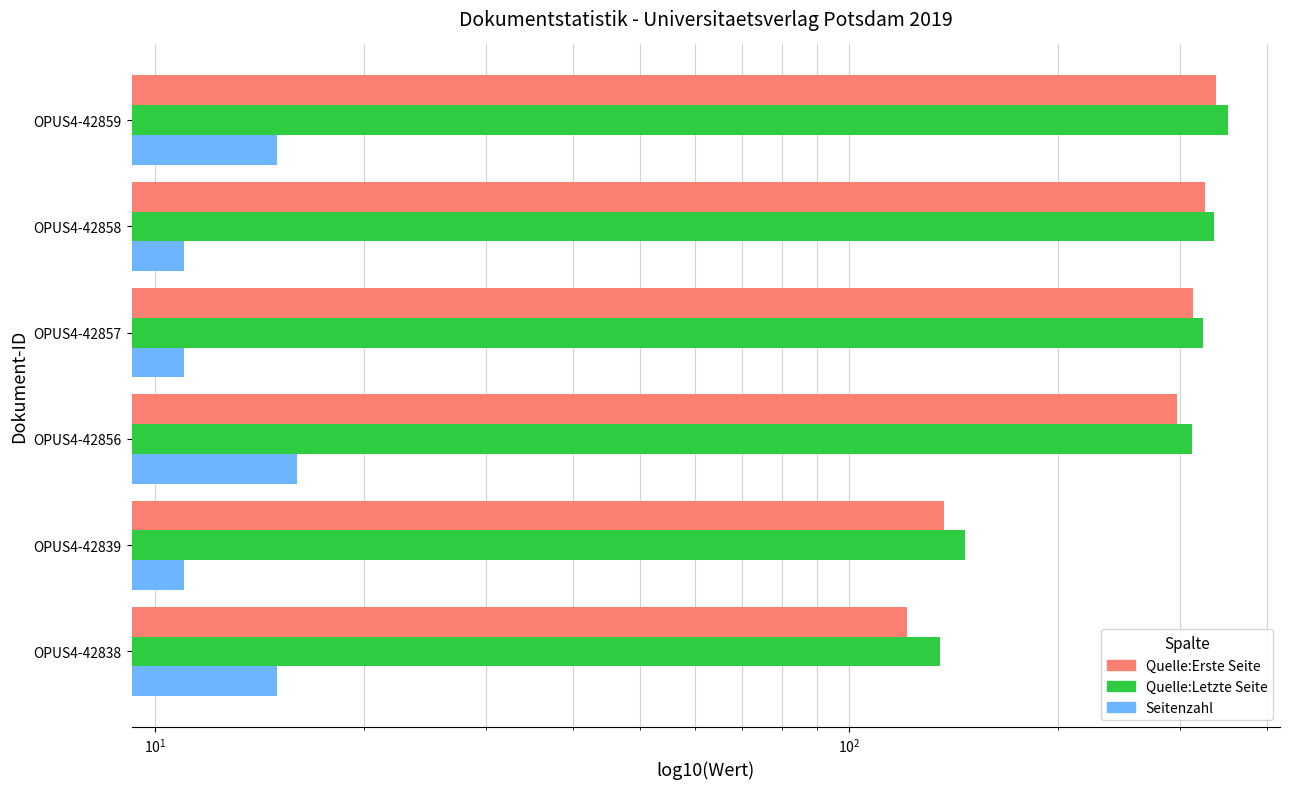

The value of Seitenzahl at OPUS4-42859 is 9. True or false?

False